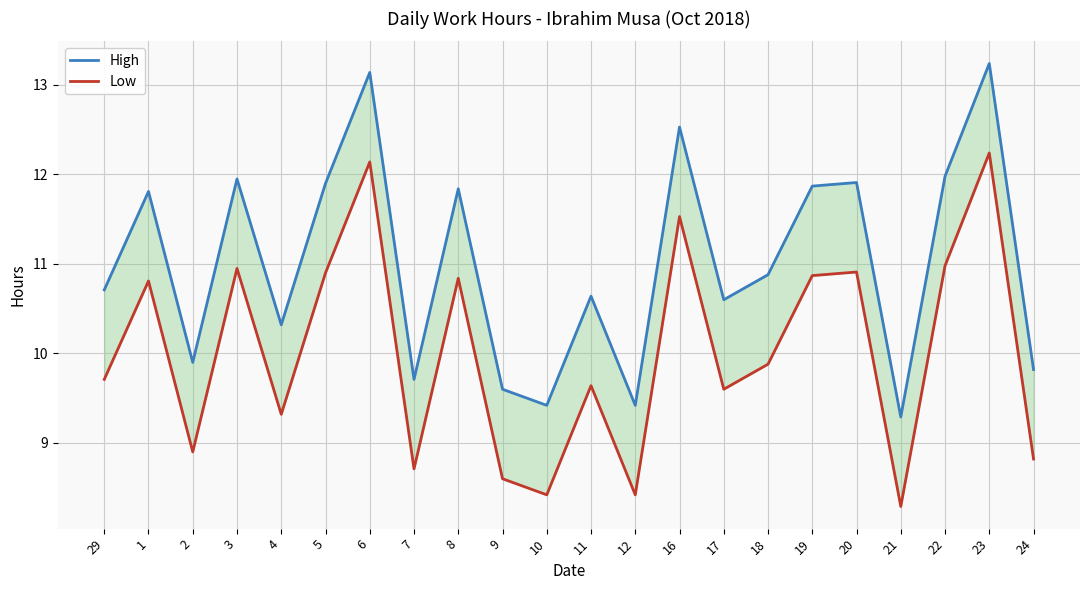

List the labels in order of Low value, smallest first.

21, 10, 12, 9, 7, 24, 2, 4, 17, 11, 29, 18, 1, 8, 19, 5, 20, 3, 22, 16, 6, 23